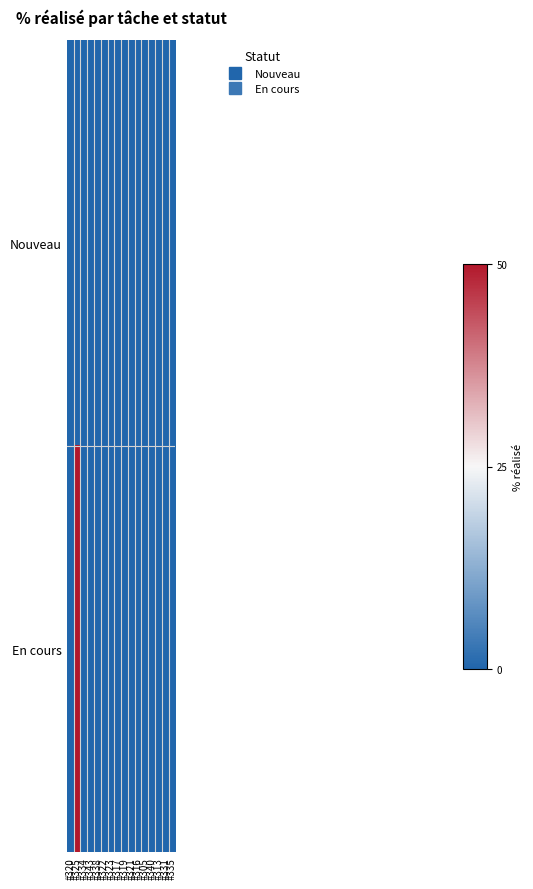

Rank the series by their average value, from lowest to highest.

Nouveau, En cours